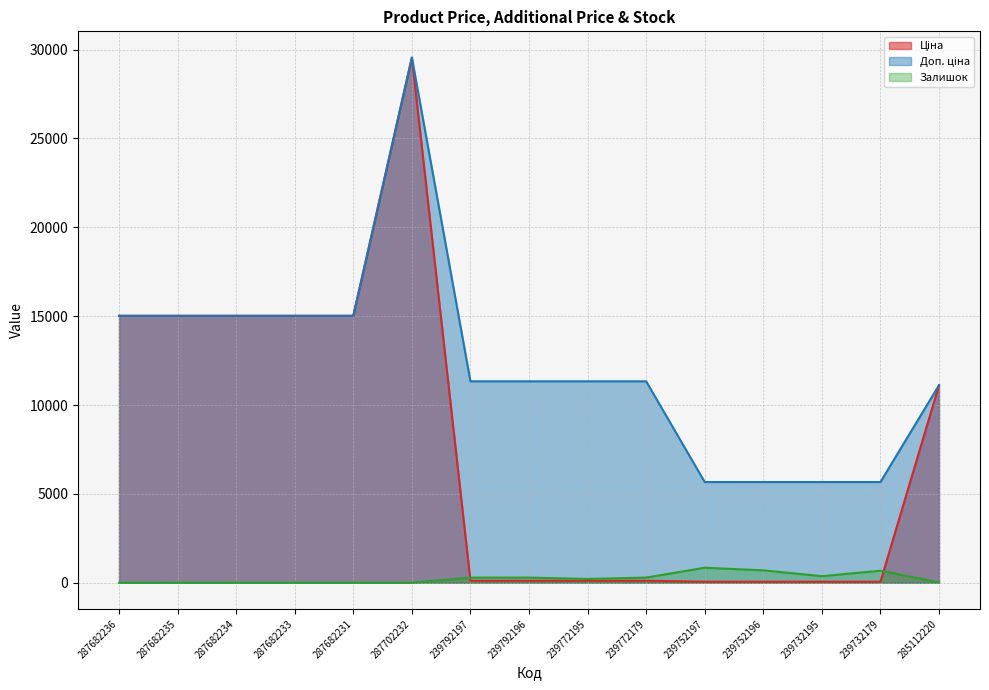

What is the label of the 9th point from the right?

239792197